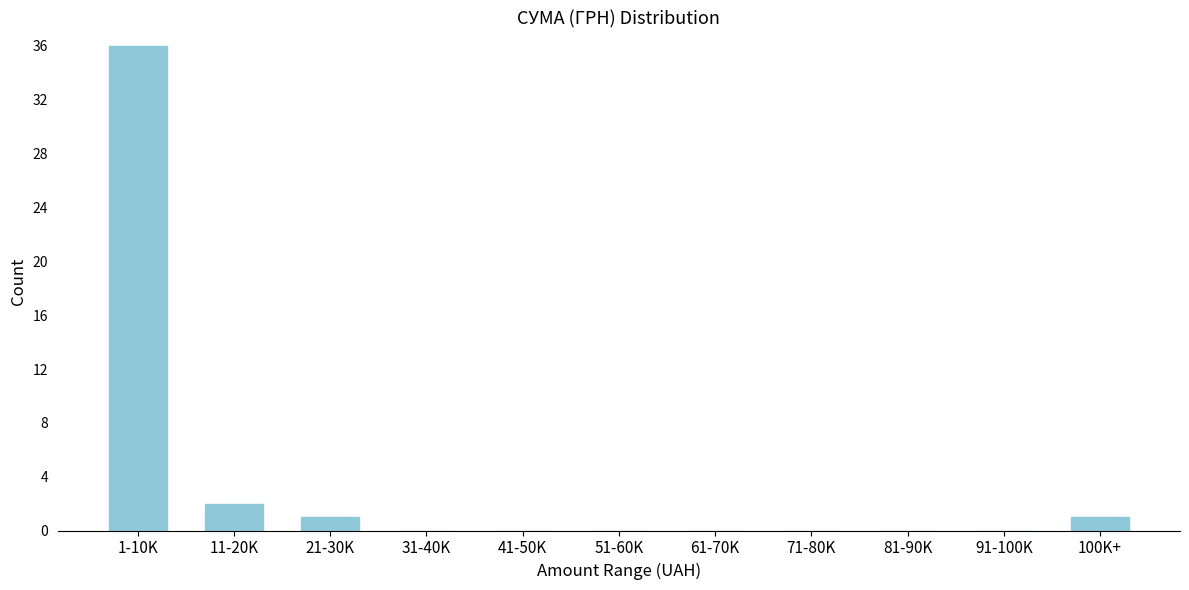

Reading right to left, what are all the values shown in this chart?

100K+=1	91-100K=0	81-90K=0	71-80K=0	61-70K=0	51-60K=0	41-50K=0	31-40K=0	21-30K=1	11-20K=2	1-10K=36